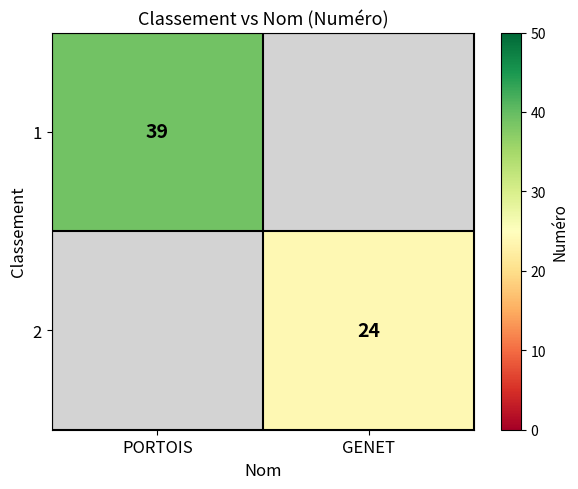

The 1 series shows 39 at PORTOIS. True or false?

True